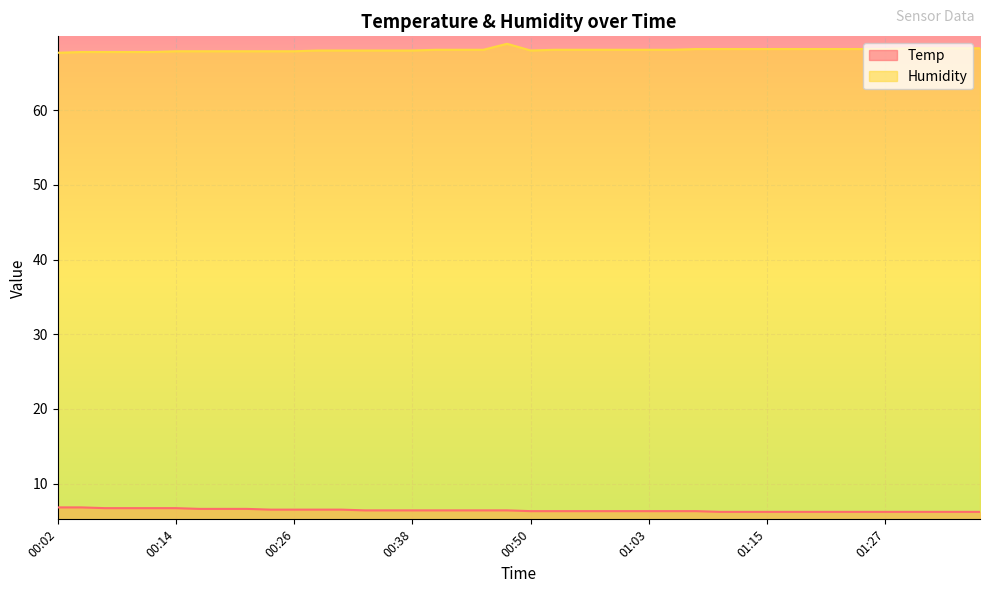

What is the sum of the Temp values at 01:07 and 00:19?

12.9